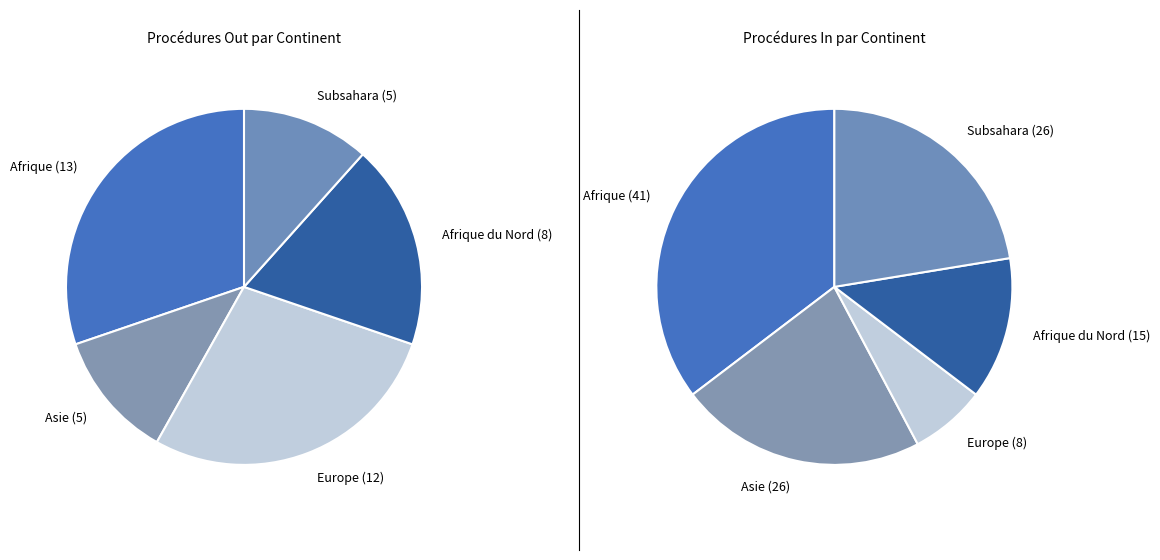

Does Afrique du Nord account for over 50% of the chart?

No